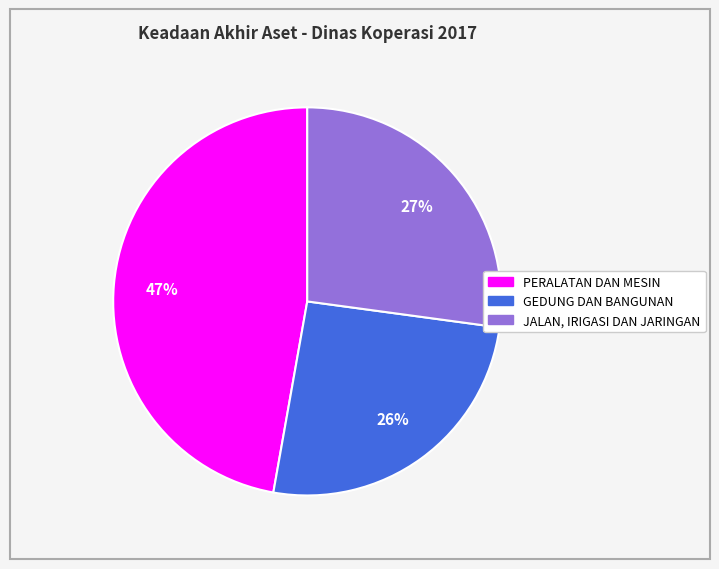

Combined, do GEDUNG DAN BANGUNAN and JALAN, IRIGASI DAN JARINGAN account for over 50%?

Yes